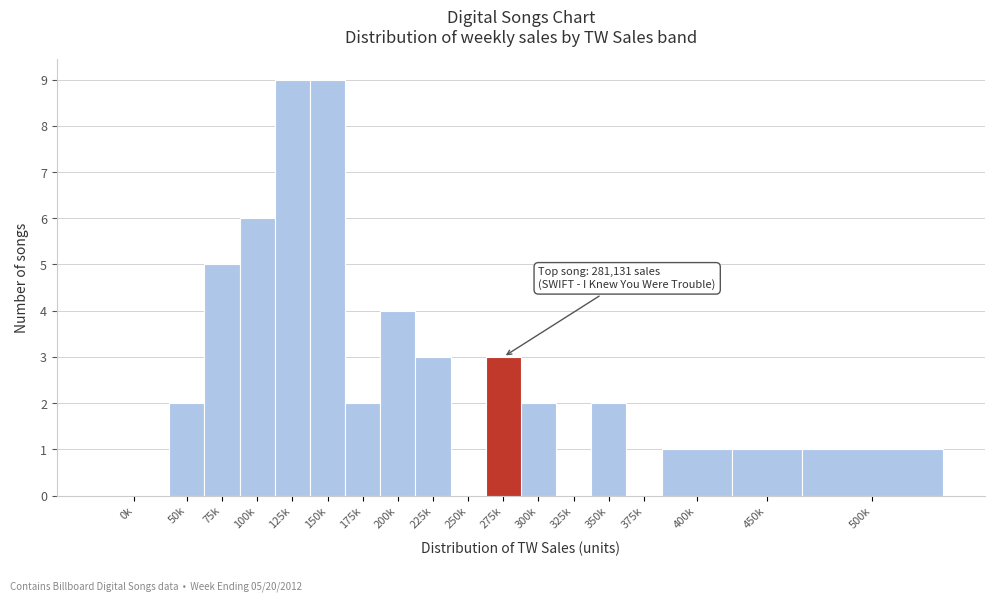

Reading left to right, what are all the values shown in this chart?

0k=0	50k=2	75k=5	100k=6	125k=9	150k=9	175k=2	200k=4	225k=3	250k=0	275k=3	300k=2	325k=0	350k=2	375k=0	400k=1	450k=1	500k=1